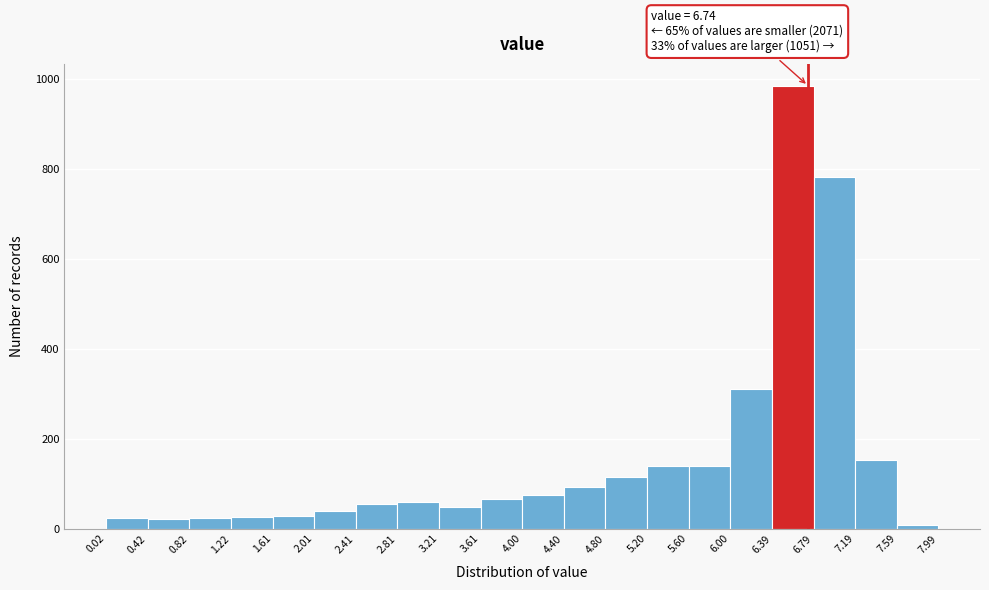

Over which range of the x-axis is the bar tallest?

6.39 to 6.79